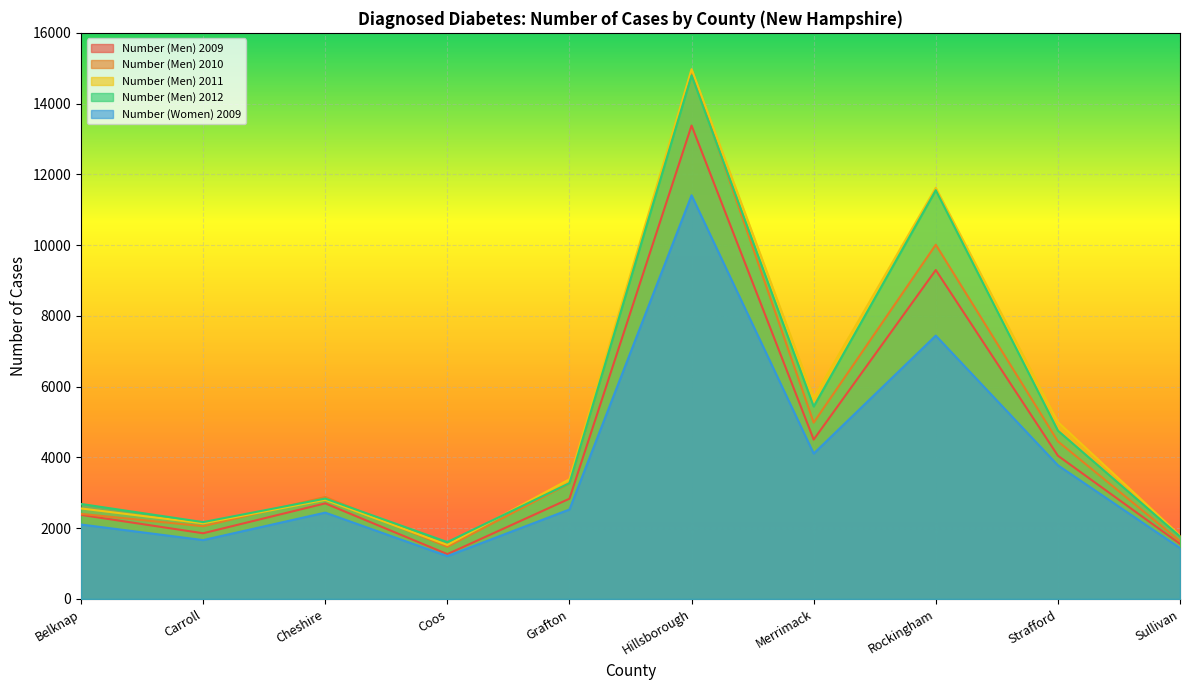

What are all the series names shown in the legend?

Number (Men) 2009, Number (Men) 2010, Number (Men) 2011, Number (Men) 2012, Number (Women) 2009